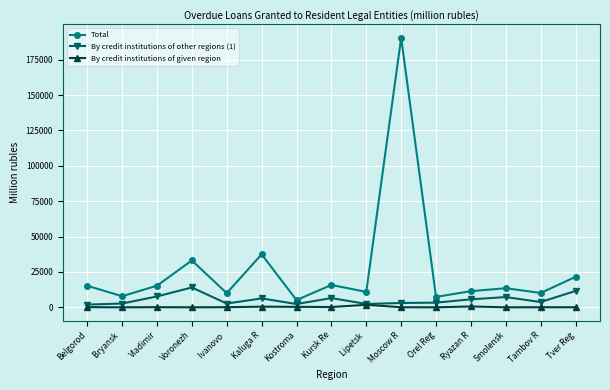

At which category is the sum across all series the highest?

Moscow R